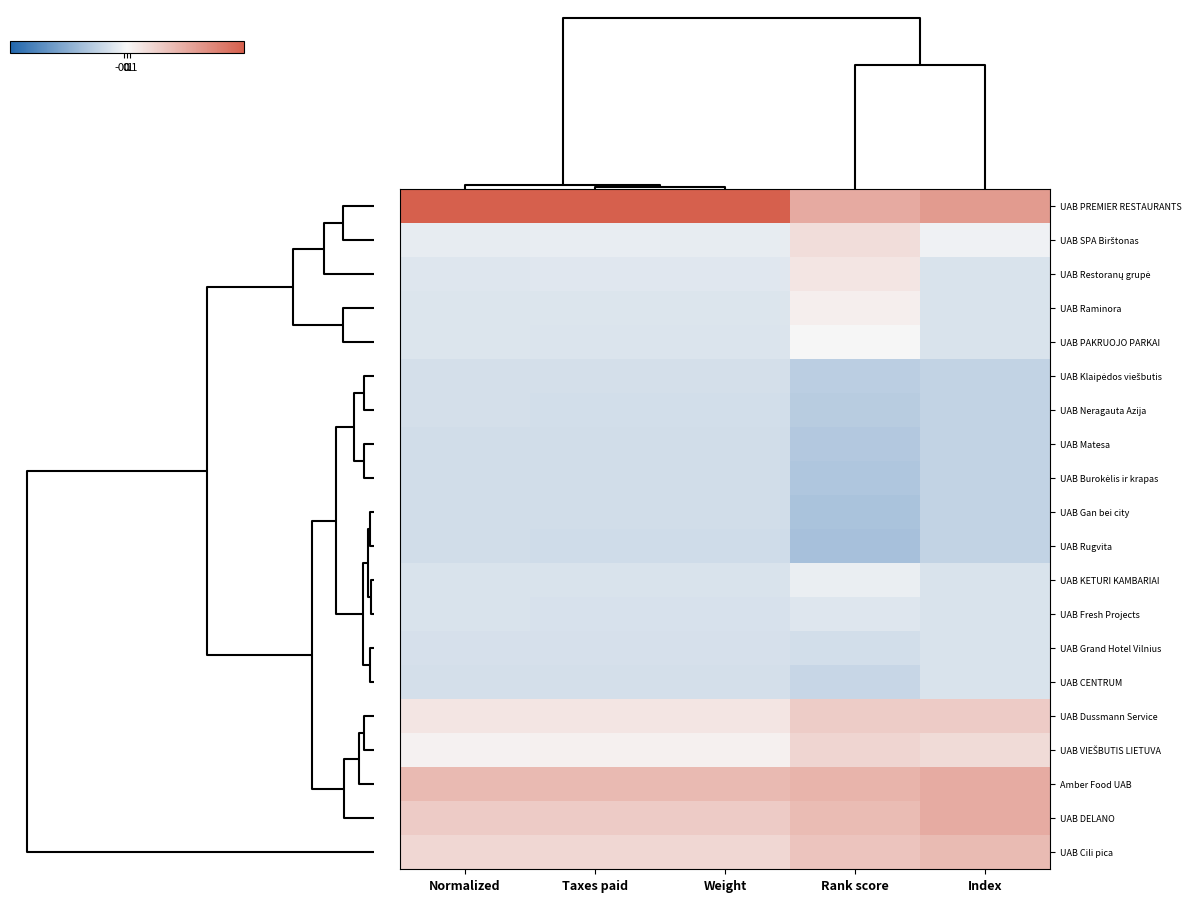

At how many categories does at least one series exceed 2?

4